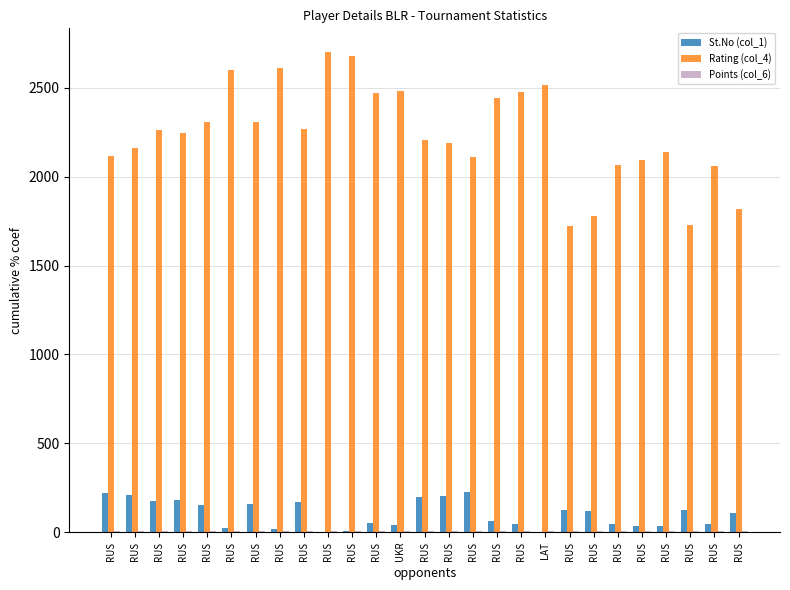

List the labels in order of Rating (col_4) value, largest first.

RUS, RUS, RUS, RUS, LAT, UKR, RUS, RUS, RUS, RUS, RUS, RUS, RUS, RUS, RUS, RUS, RUS, RUS, RUS, RUS, RUS, RUS, RUS, RUS, RUS, RUS, RUS